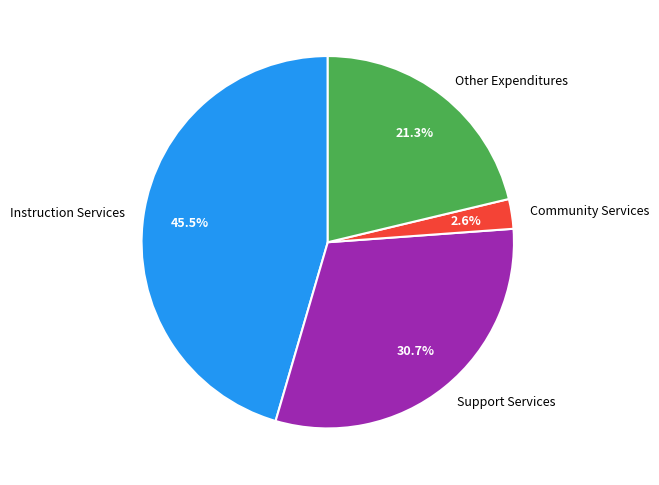

To the nearest percent, what portion does Support Services represent?

31%